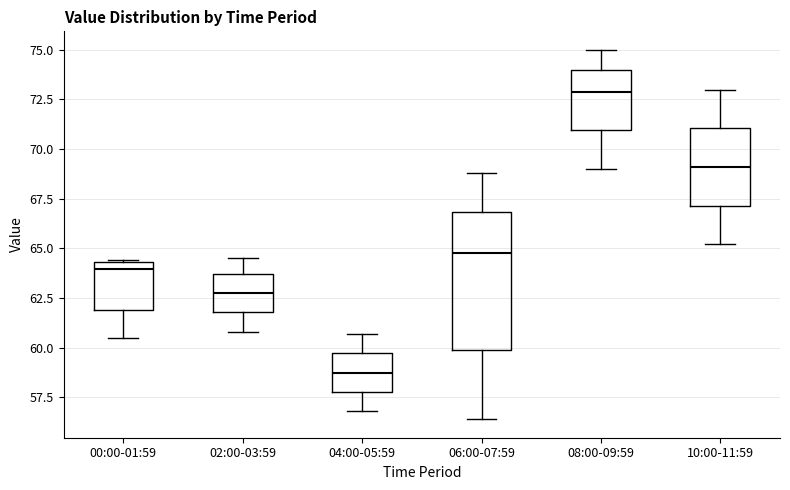

Which box has the highest median line?

08:00-09:59